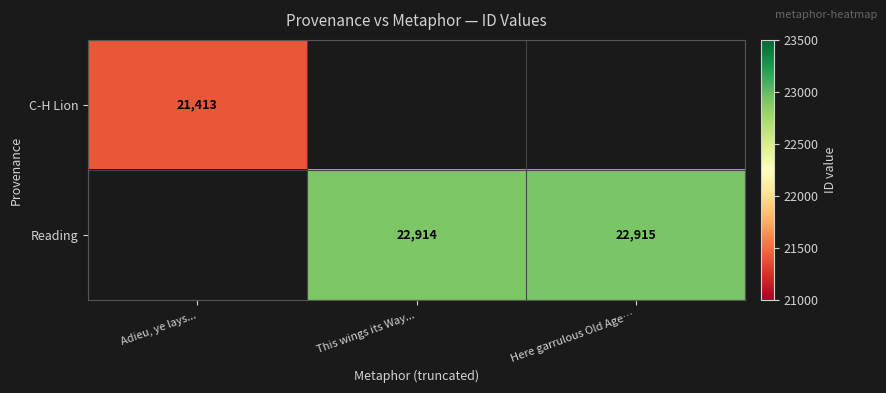

Which label corresponds to the smallest value in the chart?

Adieu, ye lays...